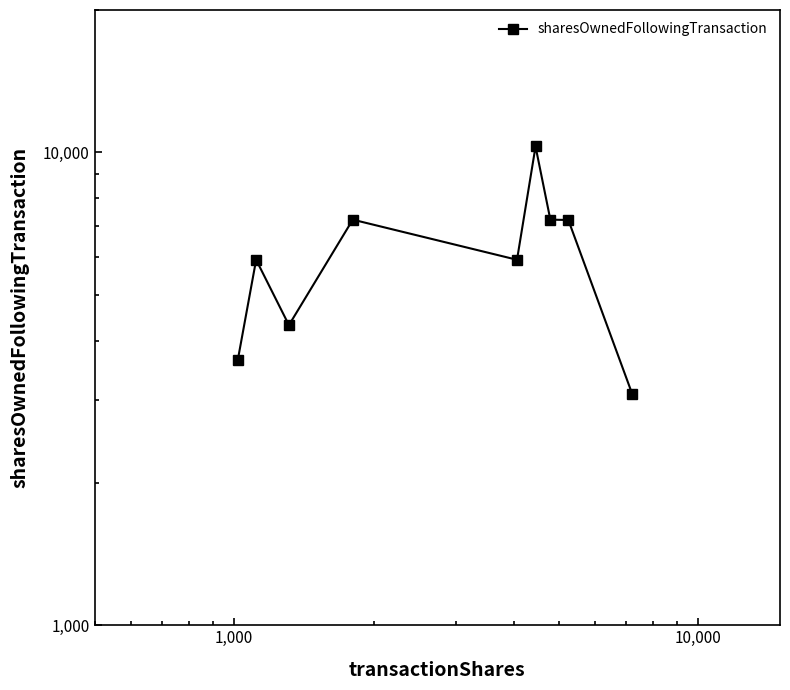

At which category does the data reach its first local valley?

1,000